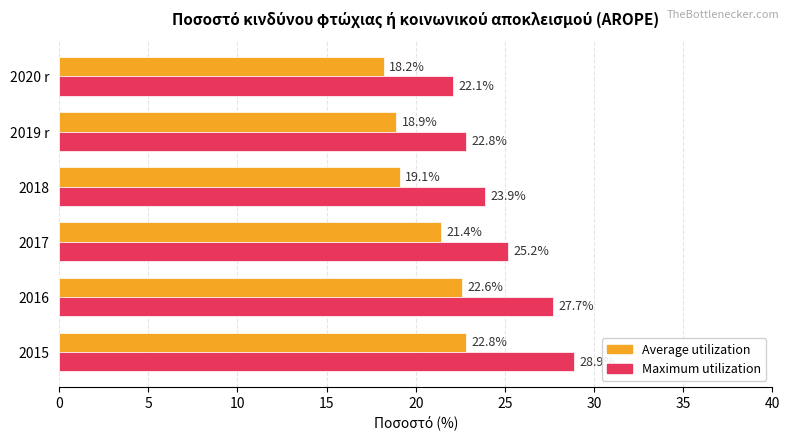

Which series has the largest total across all categories?

Maximum utilization